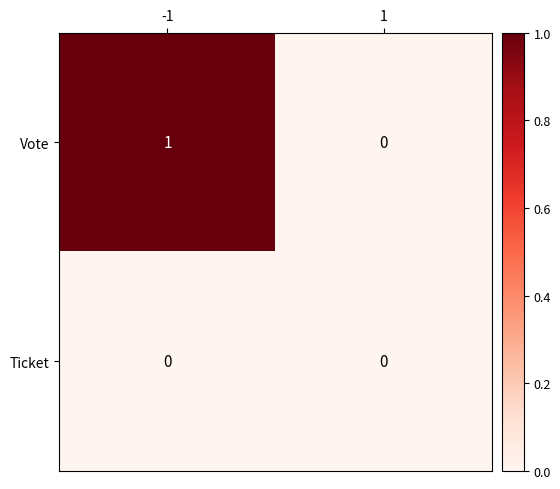

What is the total value across all series at -1?

1